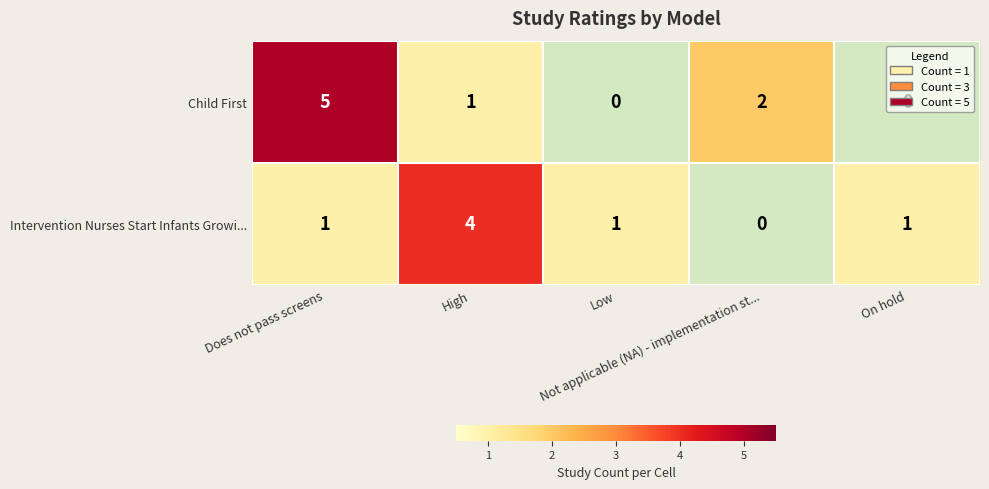

Rank the series by their average value, from lowest to highest.

Intervention Nurses Start Infants Growi..., Child First